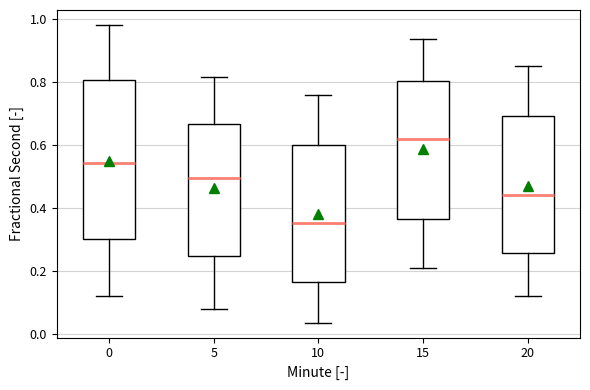

Reading left to right, transcribe this box plot: for each box, give where its median line is, the range the box spans, and where its two whiskers end, as read against the y-axis. The values are not printed on the chart, so give them approximately, as read against the axis.

0: median 0.54, box 0.30 to 0.80, whiskers 0.12 to 0.98
5: median 0.50, box 0.24 to 0.66, whiskers 0.08 to 0.82
10: median 0.36, box 0.16 to 0.60, whiskers 0.04 to 0.76
15: median 0.62, box 0.36 to 0.80, whiskers 0.20 to 0.94
20: median 0.44, box 0.26 to 0.70, whiskers 0.12 to 0.84